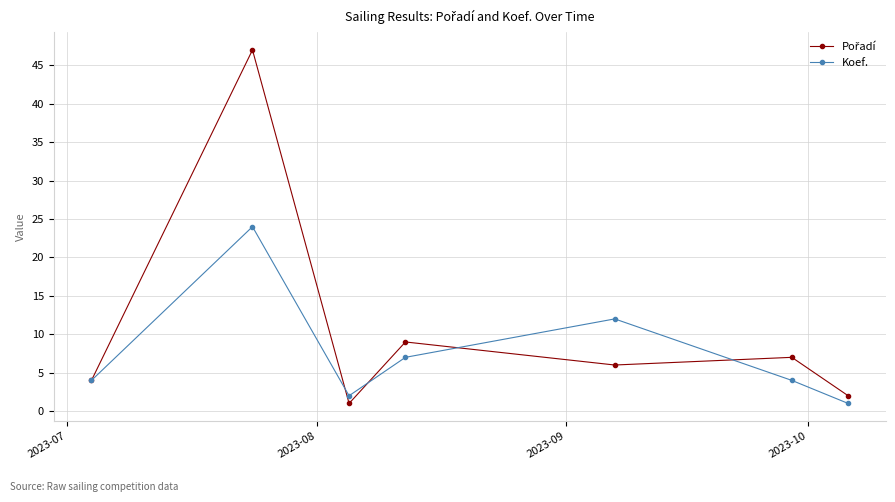

In Koef., how many points are higher than both neighbors (excluding endpoints)?

2